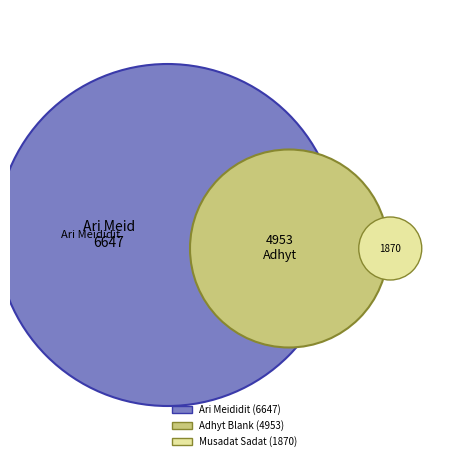

Which category has the smallest portion of the pie?

Musadat Sadat